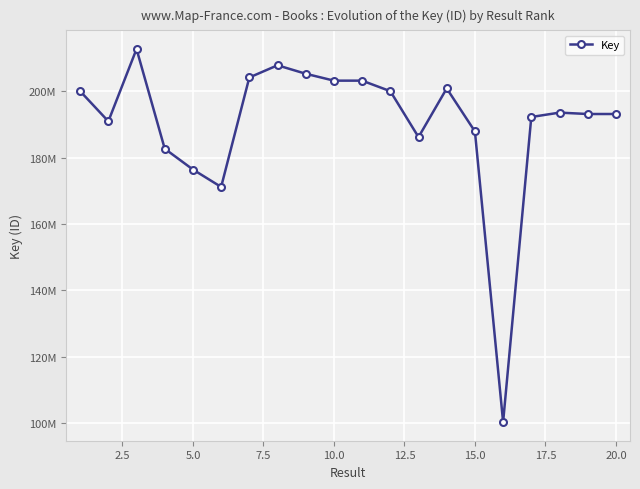

Is this an area chart (filled region under the line)?

No